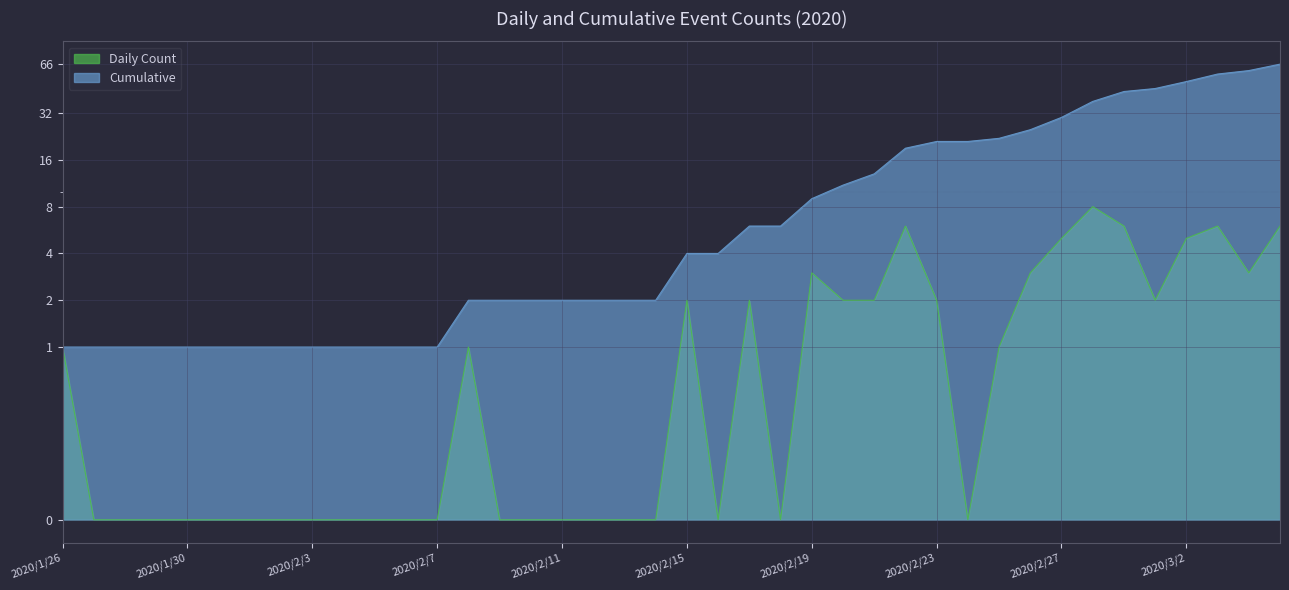

True or false: Cumulative and Daily Count intersect in this chart.

False